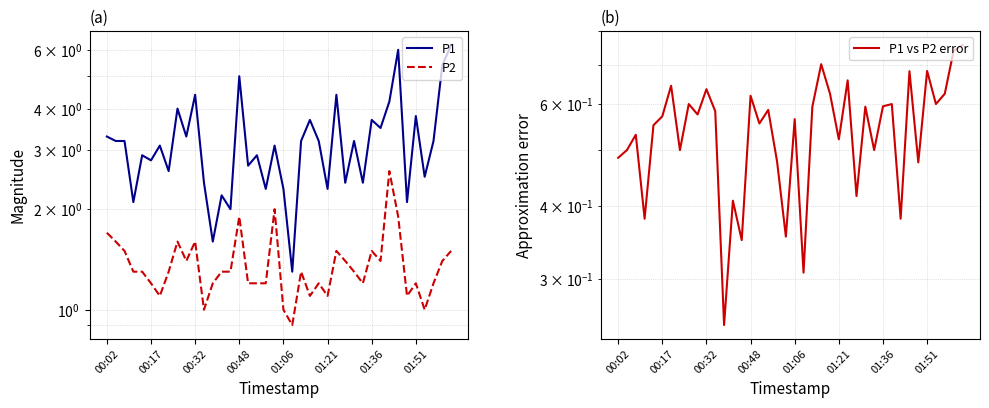

Is this an area chart (filled region under the line)?

No